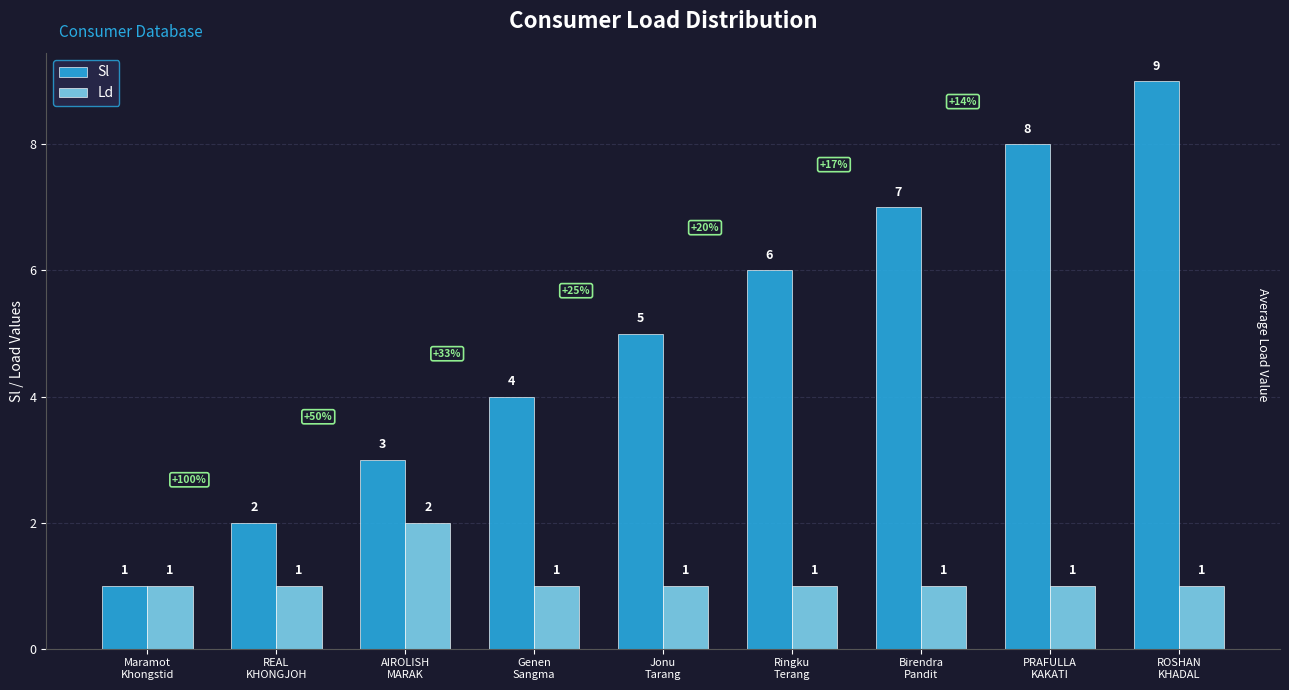

What is the total value across all series at ROSHAN
KHADAL?

10